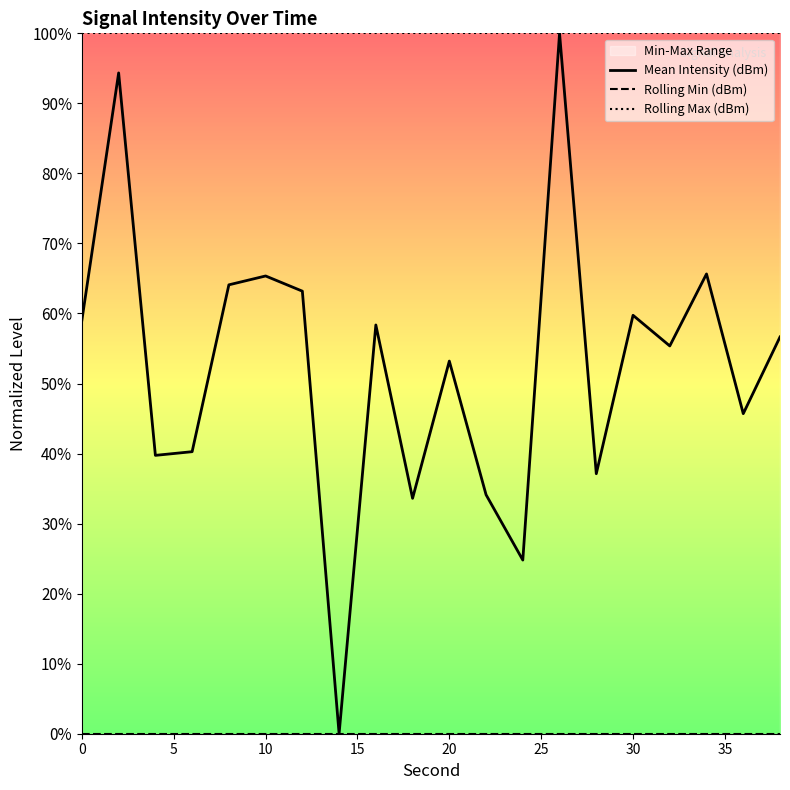

True or false: Mean Intensity (dBm) and Rolling Min (dBm) intersect in this chart.

False